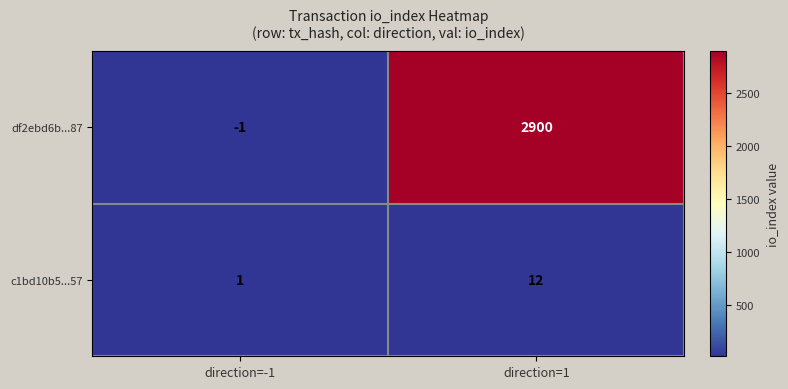

What is the greatest value displayed?

2900